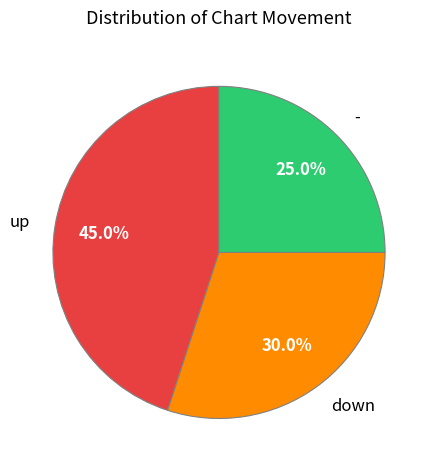

Is the sum of up and down greater than half?

Yes